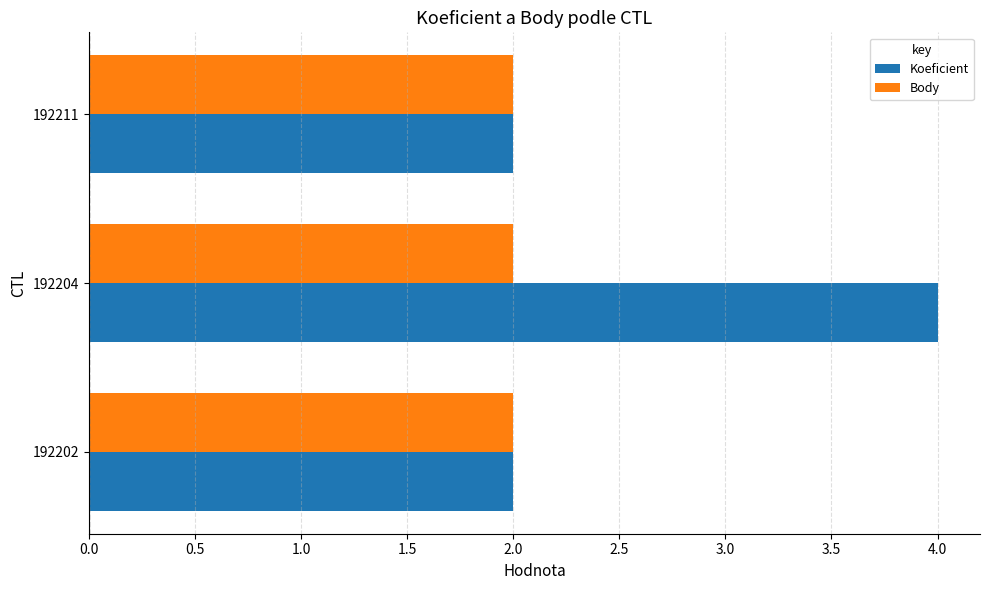

List the series in order of their overall mean, lowest first.

Body, Koeficient